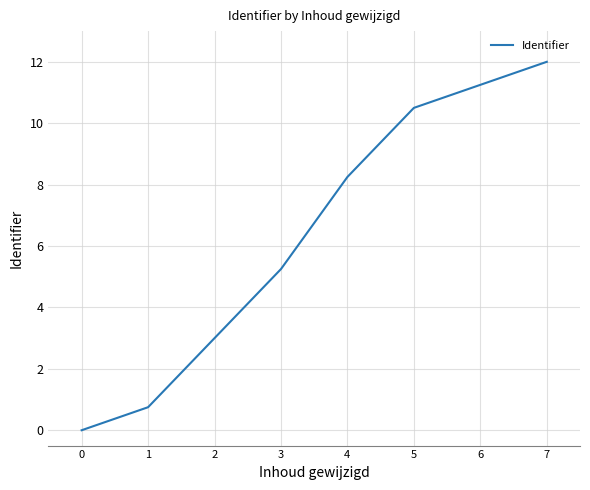

What is the average value?

6.4